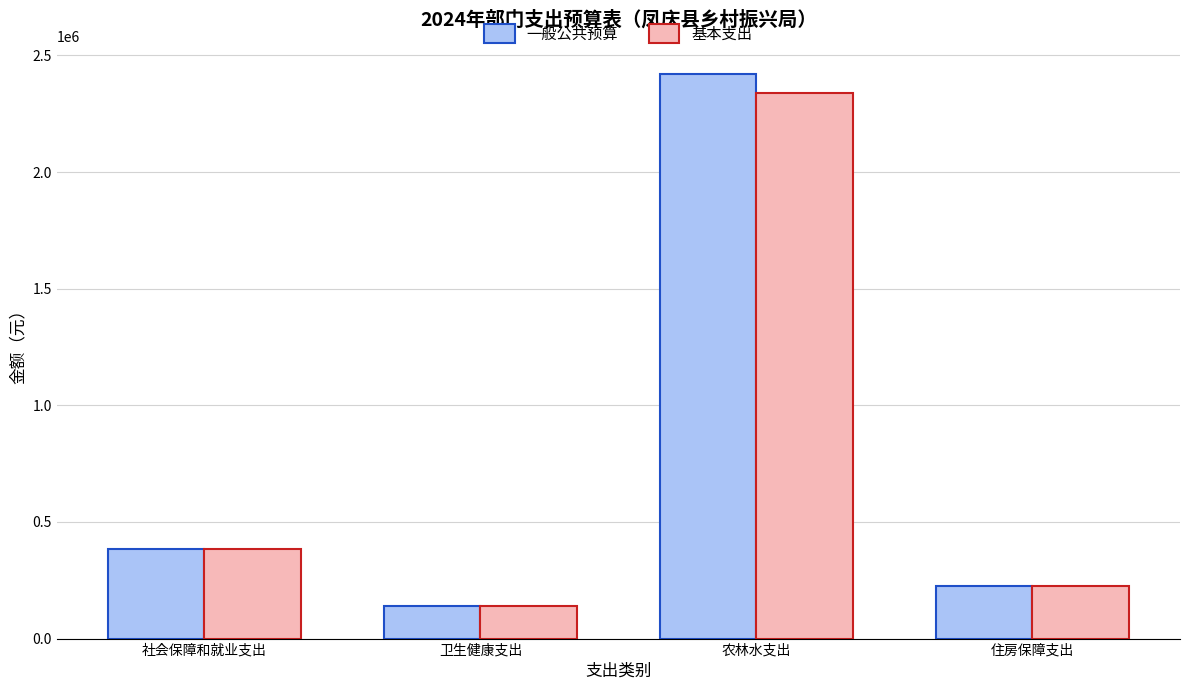

Which series has the largest range (max minus min)?

一般公共预算